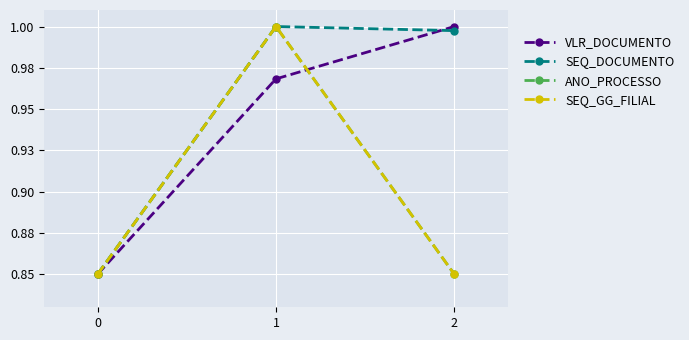

The value of ANO_PROCESSO at 0 is 0.8. True or false?

True